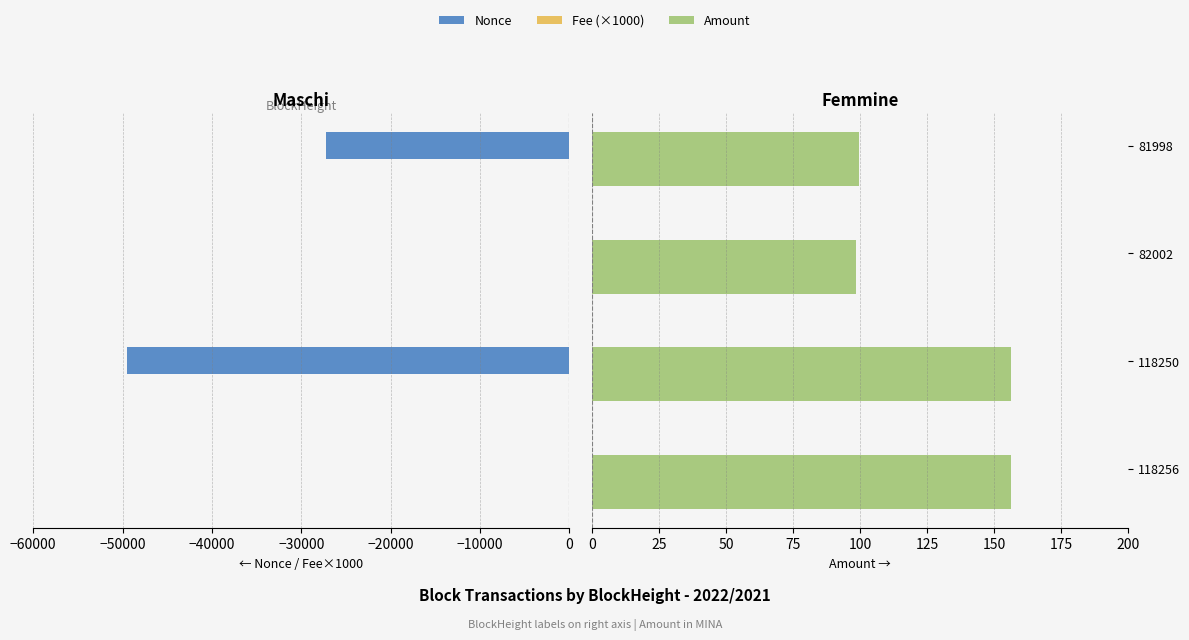

What is the total value across all series at −30000?

-27207.6